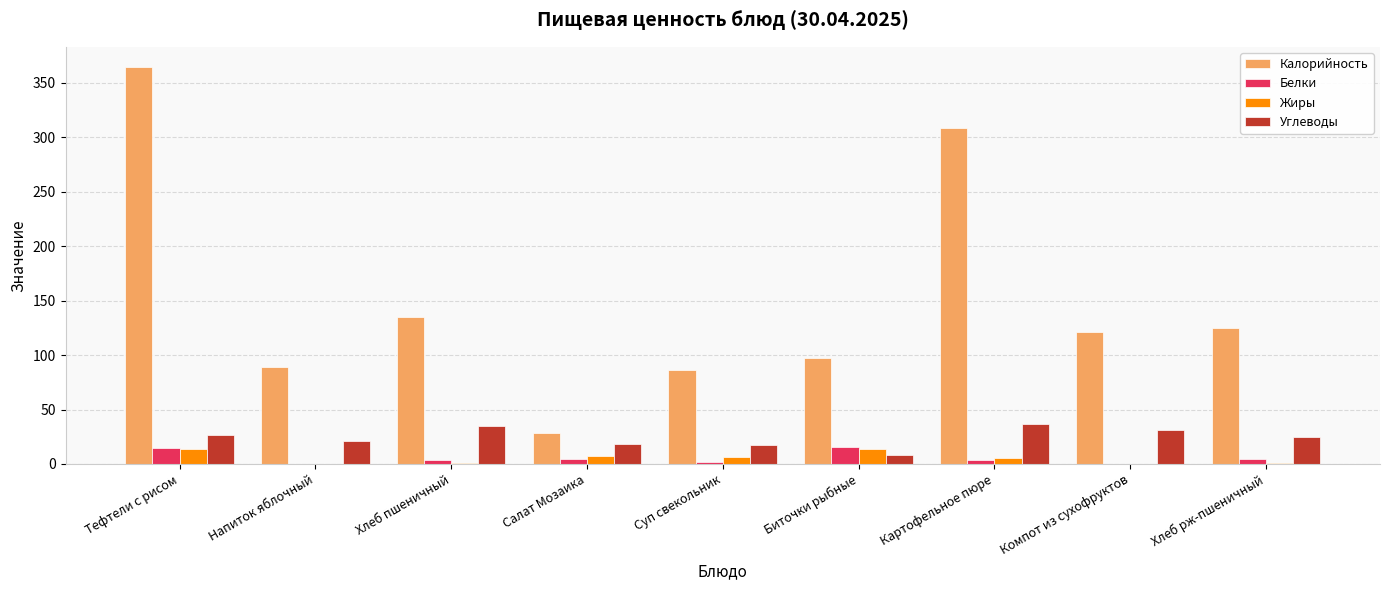

At which category is the sum across all series the highest?

Тефтели с рисом